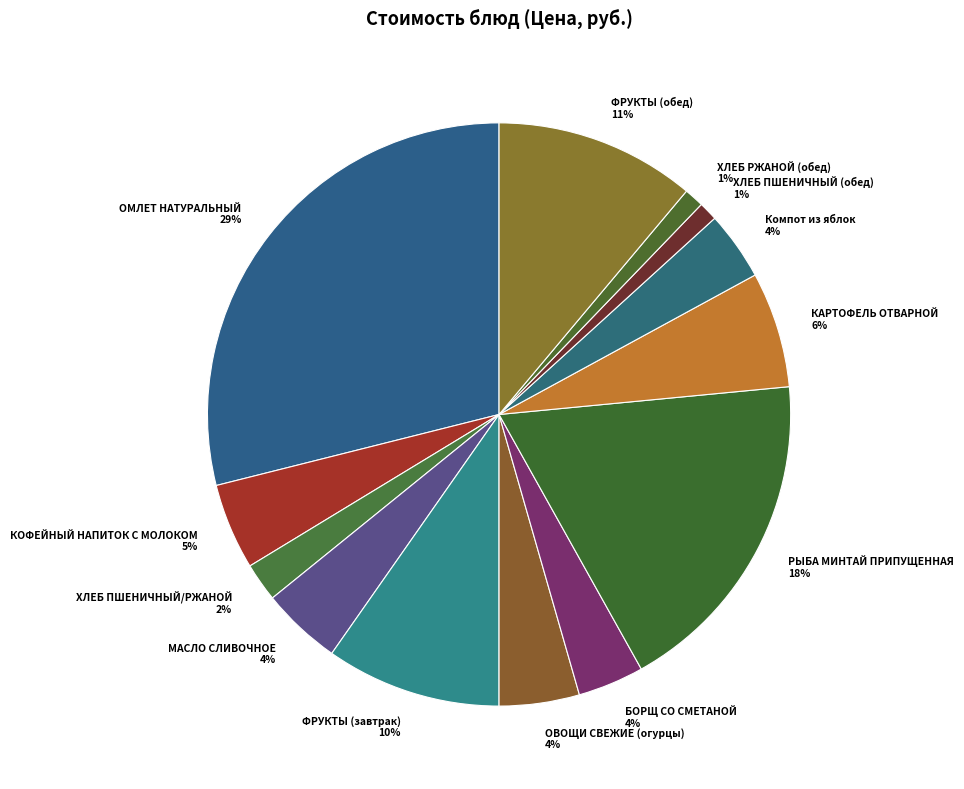

Which category has the biggest portion of the pie?

ОМЛЕТ НАТУРАЛЬНЫЙ